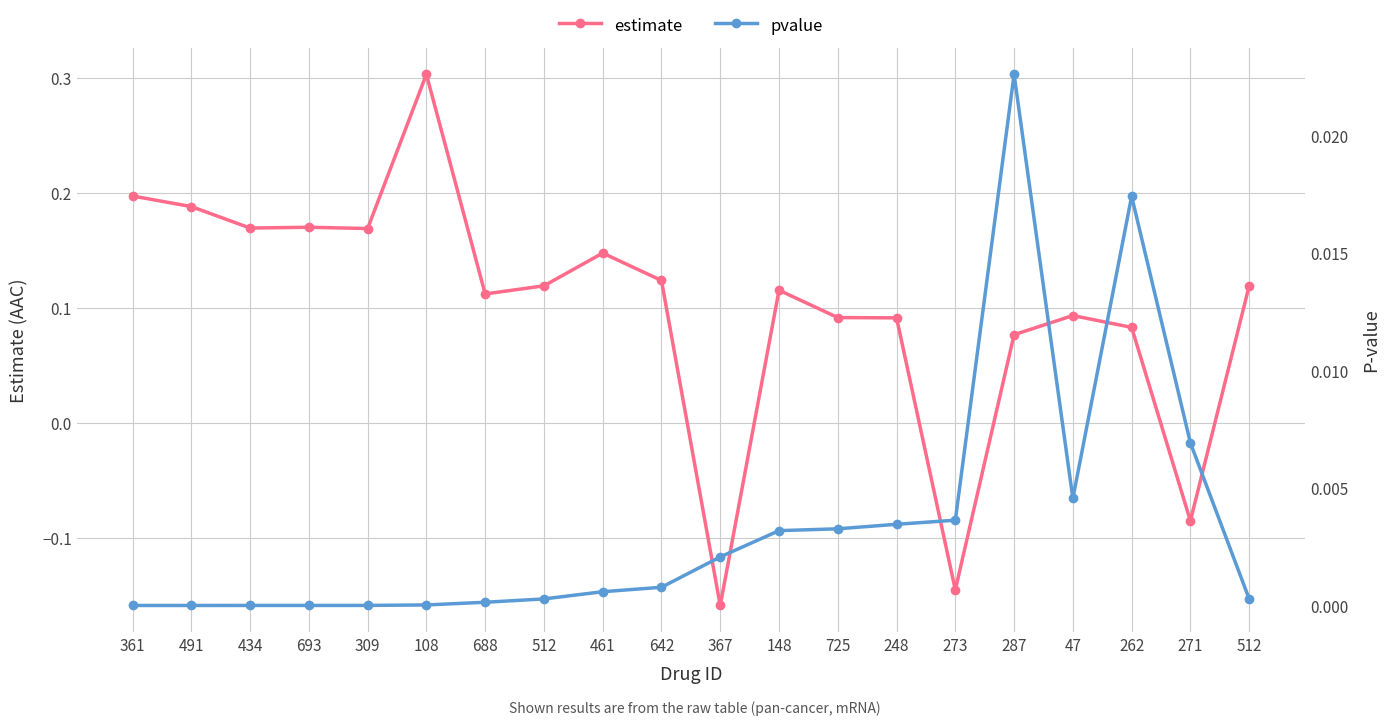

How many interior local peaks does the estimate series have?

5